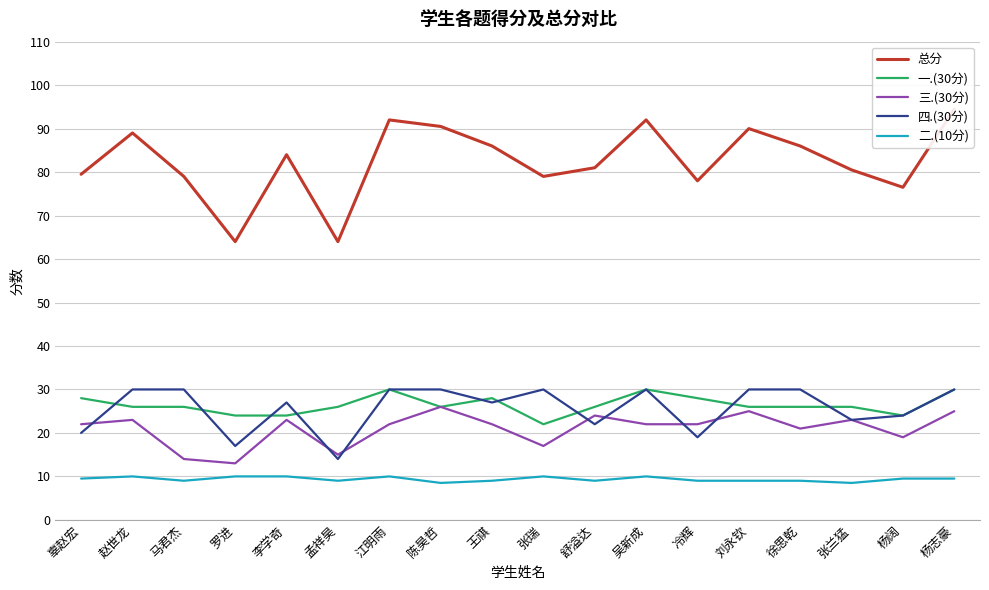

Between 陈昊哲 and 江明雨, which is larger?

江明雨